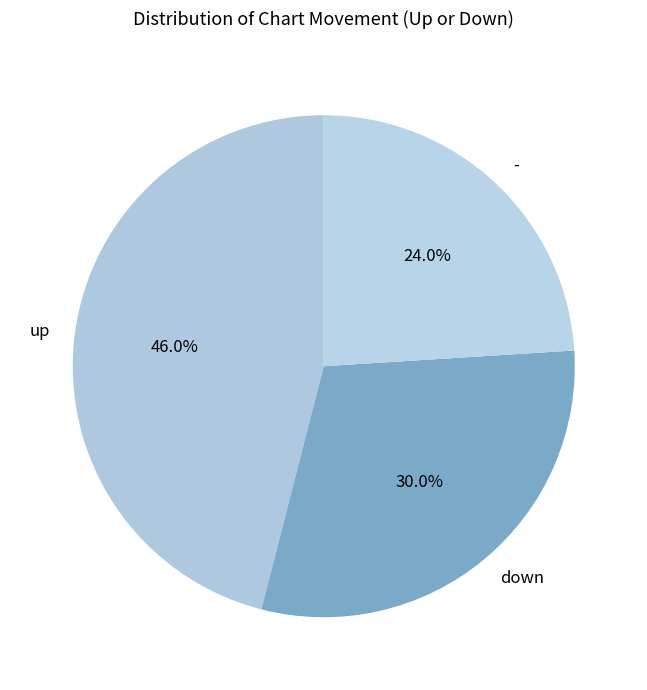

Count the number of slices in the pie.

3